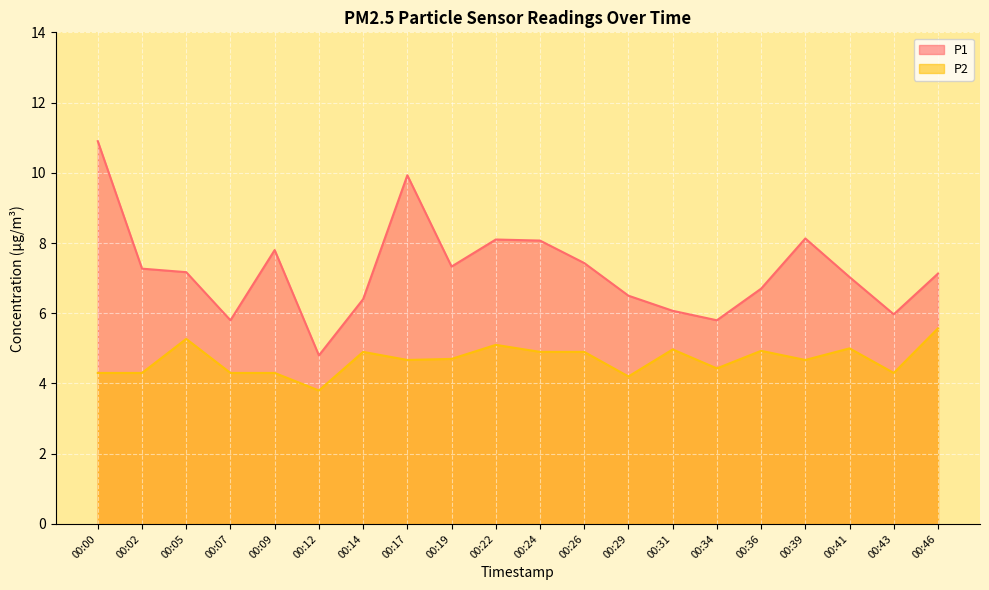

Reading left to right, list all the values displayed in this chart.

P1: 00:00=10.9	00:02=7.3	00:05=7.2	00:07=5.8	00:09=7.8	00:12=4.8	00:14=6.4	00:17=9.9	00:19=7.3	00:22=8.1	00:24=8.1	00:26=7.4	00:29=6.5	00:31=6.1	00:34=5.8	00:36=6.7	00:39=8.1	00:41=7.0	00:43=6.0	00:46=7.1
P2: 00:00=4.3	00:02=4.3	00:05=5.3	00:07=4.3	00:09=4.3	00:12=3.8	00:14=4.9	00:17=4.7	00:19=4.7	00:22=5.1	00:24=4.9	00:26=4.9	00:29=4.2	00:31=5.0	00:34=4.4	00:36=4.9	00:39=4.7	00:41=5.0	00:43=4.3	00:46=5.6